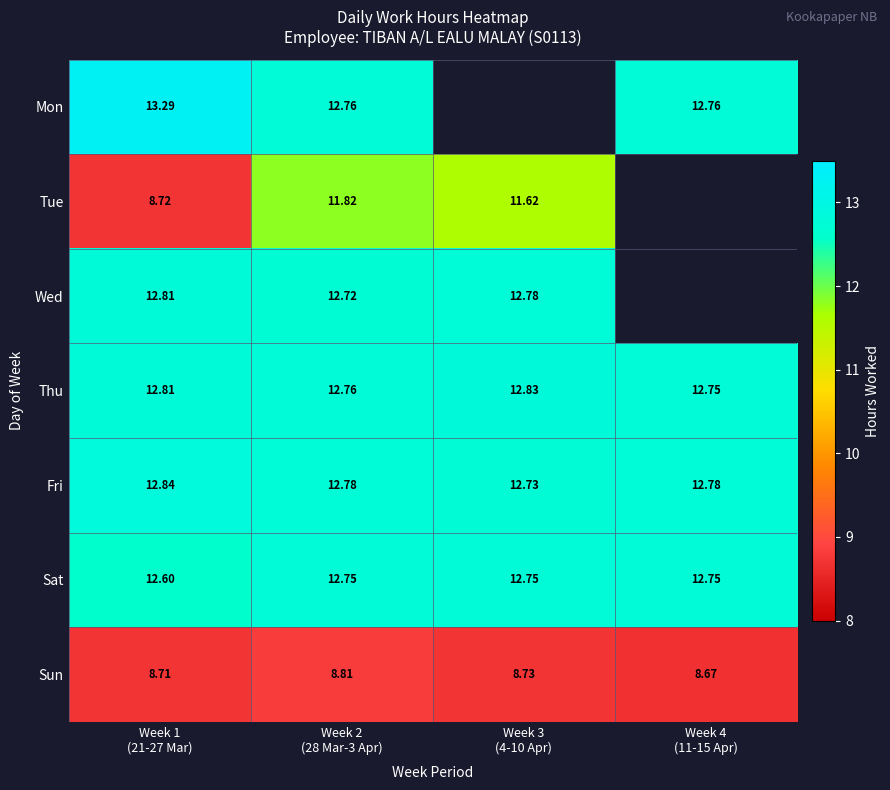

How many Sat values are between 12 and 13?

4